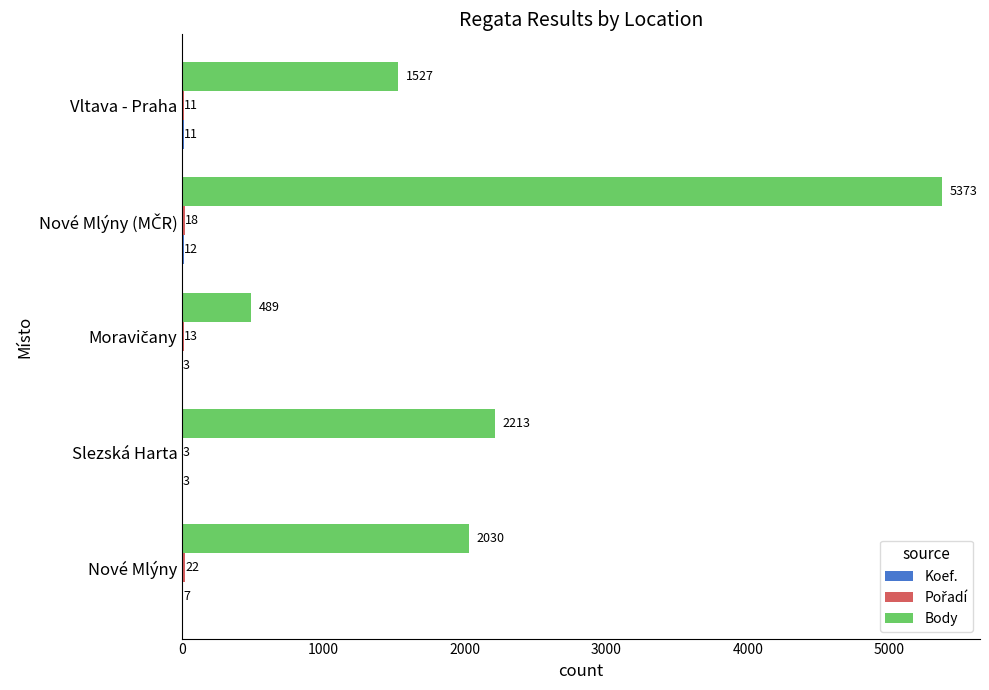

True or false: Body has a value of 512 at Vltava - Praha.

False